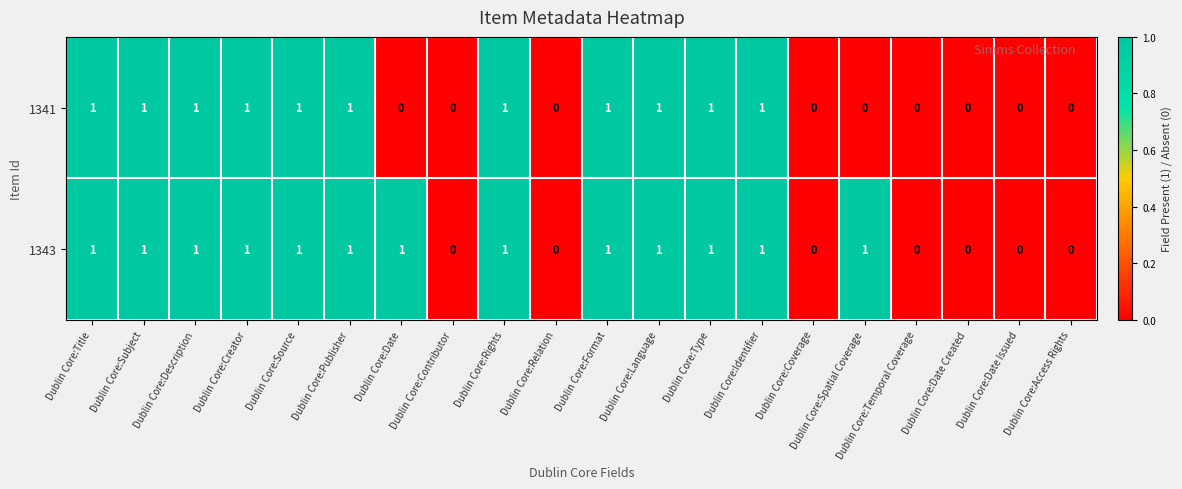

List the series in order of their overall mean, highest first.

1343, 1341